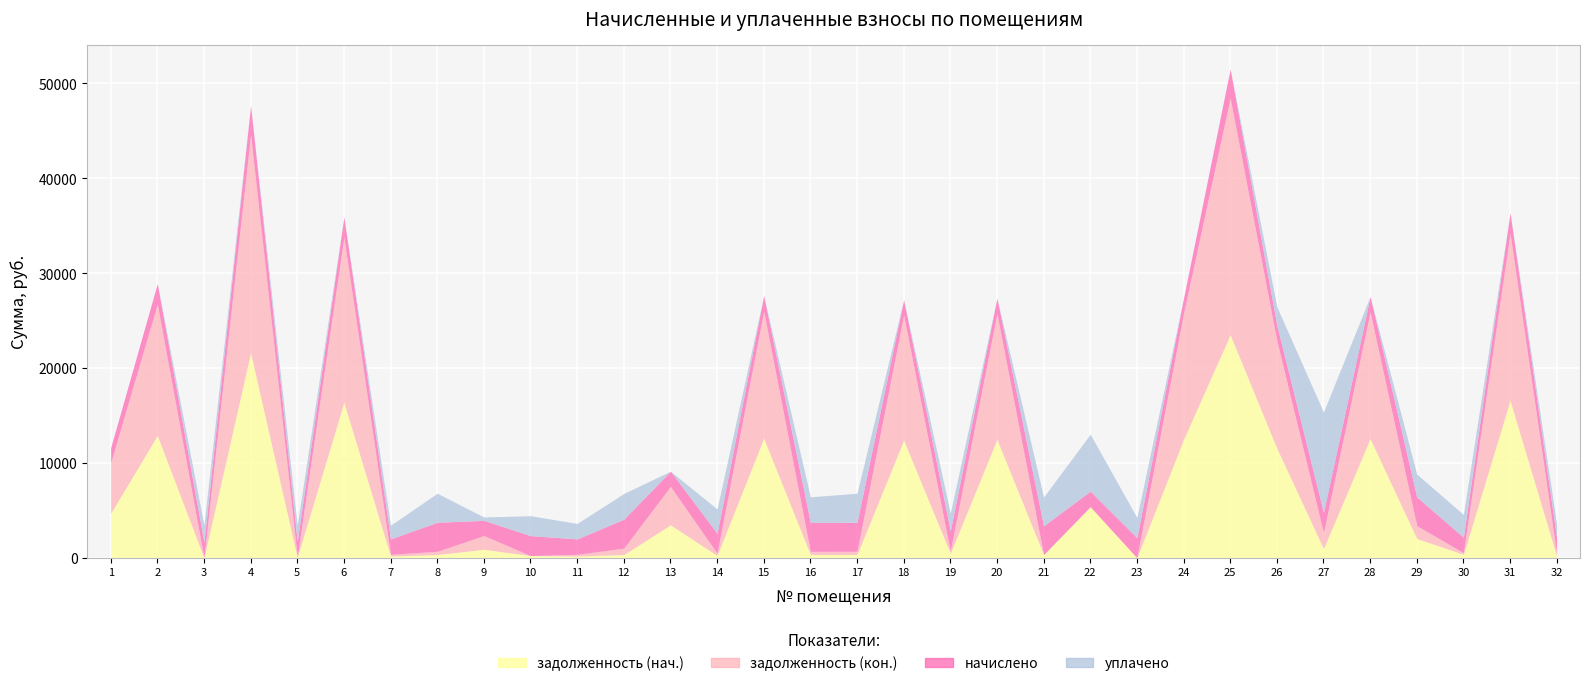

Rank the series by their maximum value, from lowest to highest.

начислено, уплачено, задолженность (нач.), задолженность (кон.)